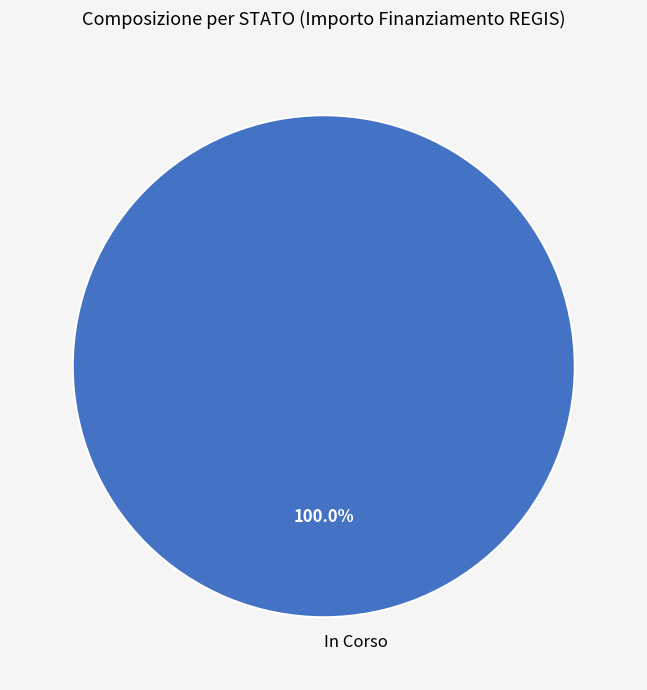

How many segments does this pie chart have?

1